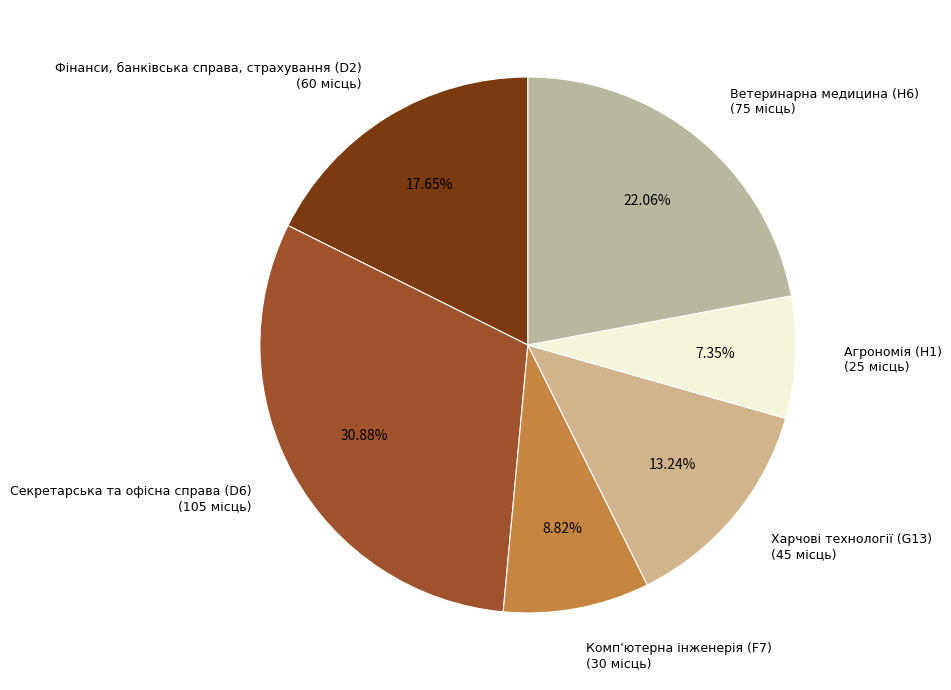

What percentage is NOT represented by Комп'ютерна інженерія (F7)?

91.2%